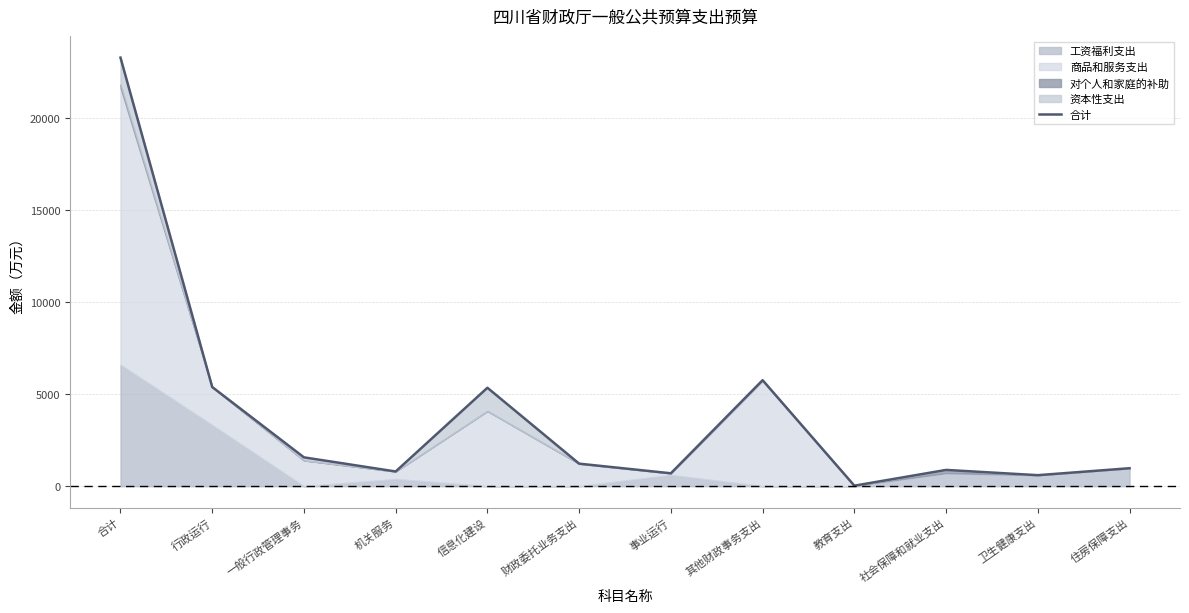

Where does the data first go above 1225?

合计